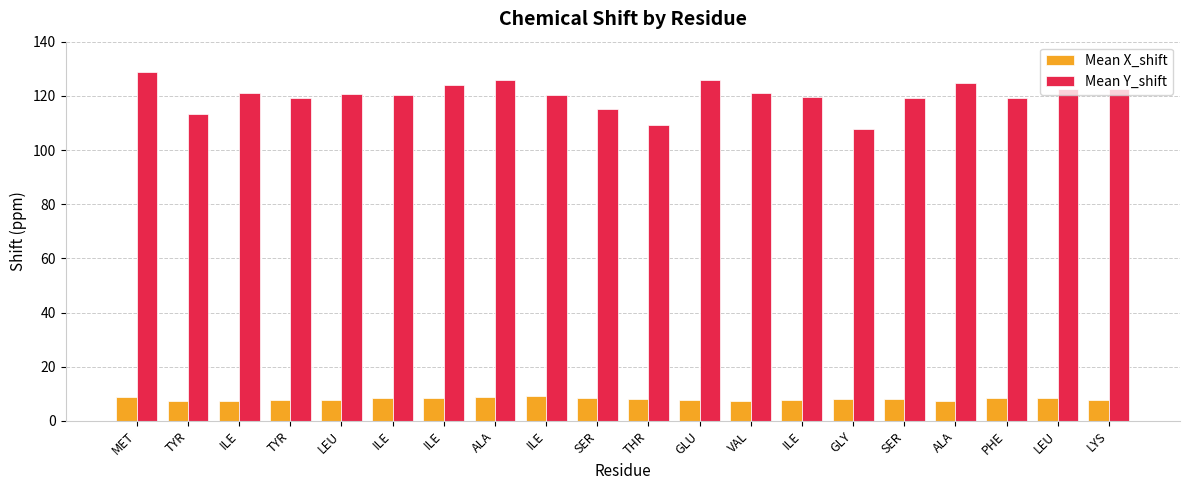

What are all the series names shown in the legend?

Mean X_shift, Mean Y_shift